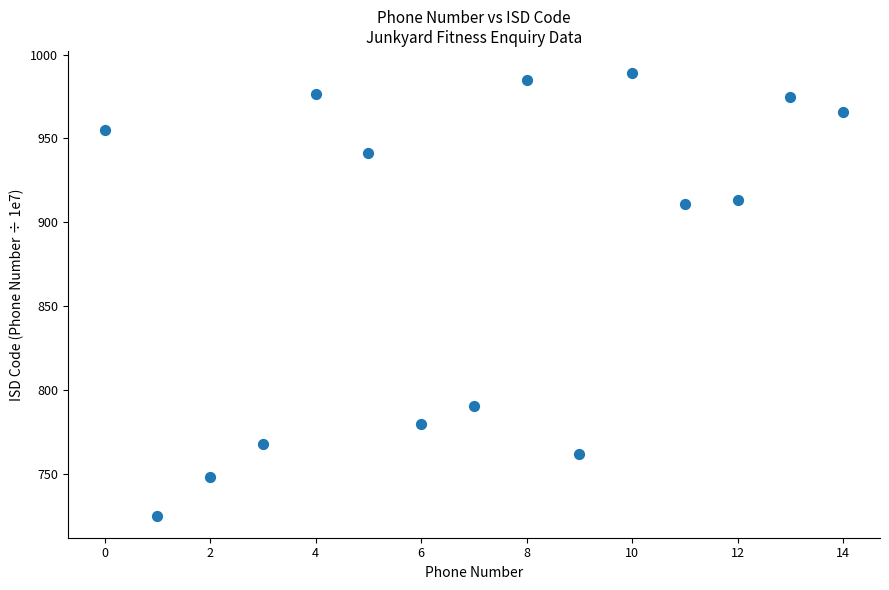

What is the range of Y values (max minus min)?

264.0